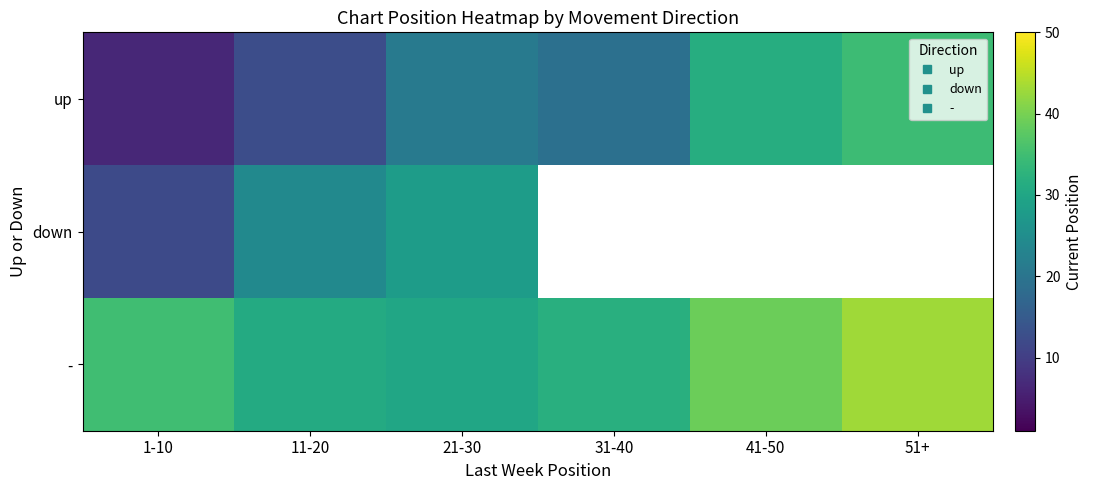

Is it true that up equals 58.7 at 51+?

False